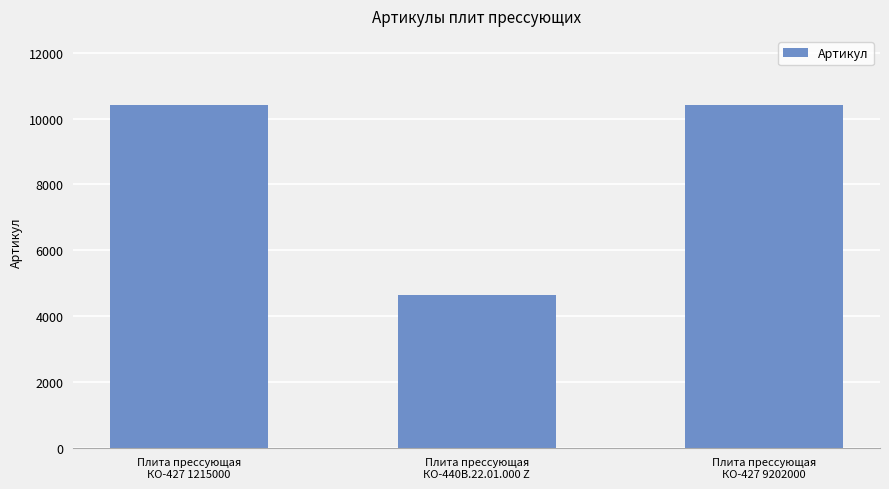

What is the greatest value displayed?

10428